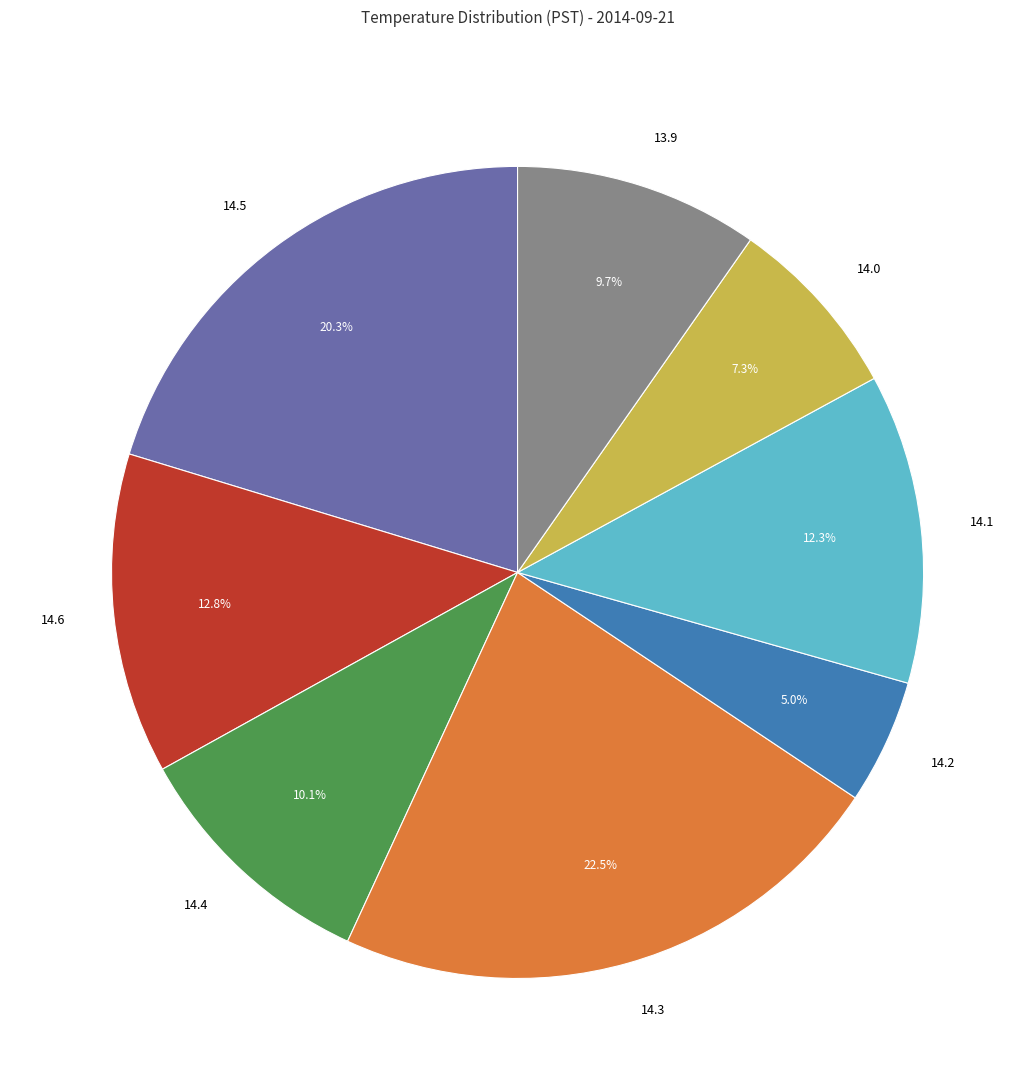

Which has a higher value, 14.4 or 14.1?

14.1